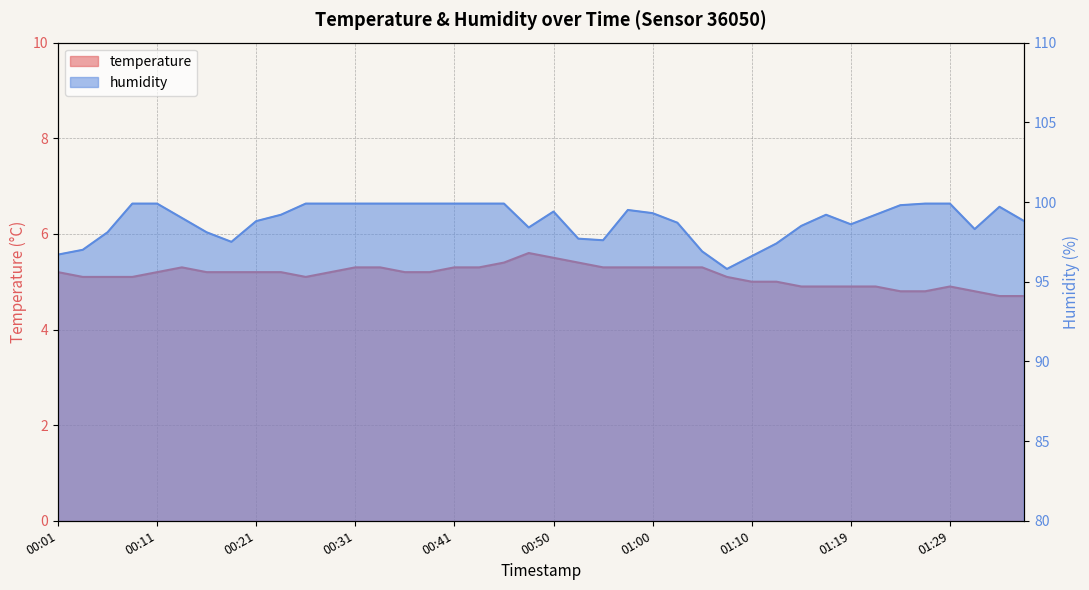

The value of humidity at 00:28 is 99.9. True or false?

True